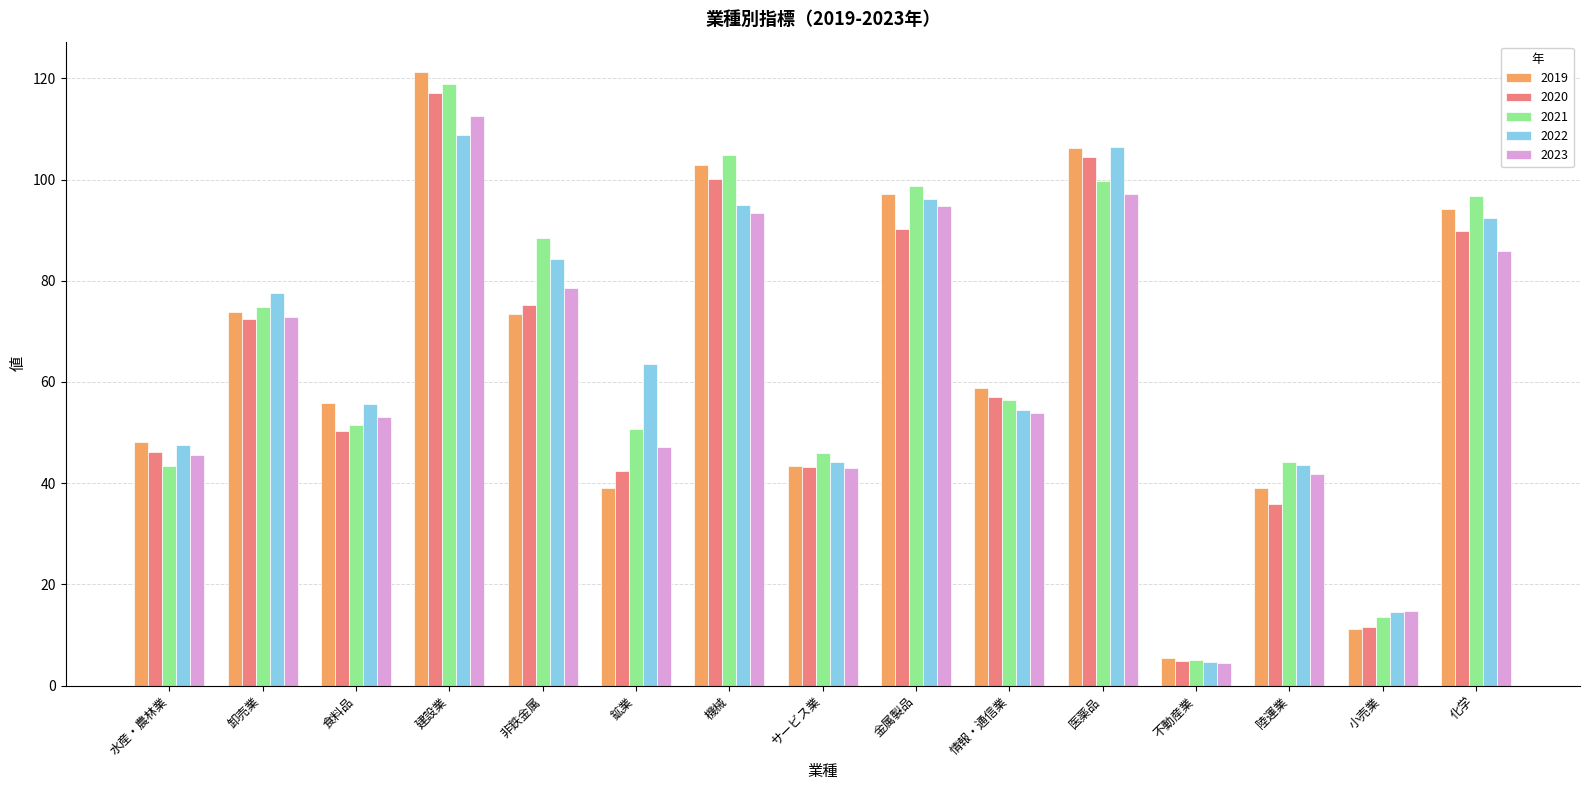

What are all the series names shown in the legend?

2019, 2020, 2021, 2022, 2023